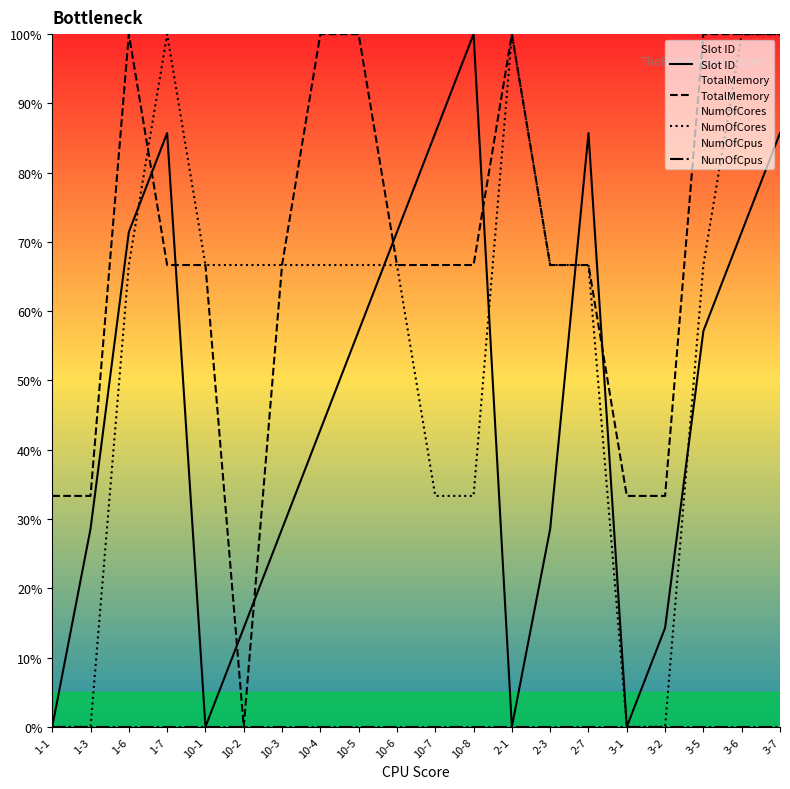

True or false: NumOfCores has more than 0 points higher than both neighbors.

True